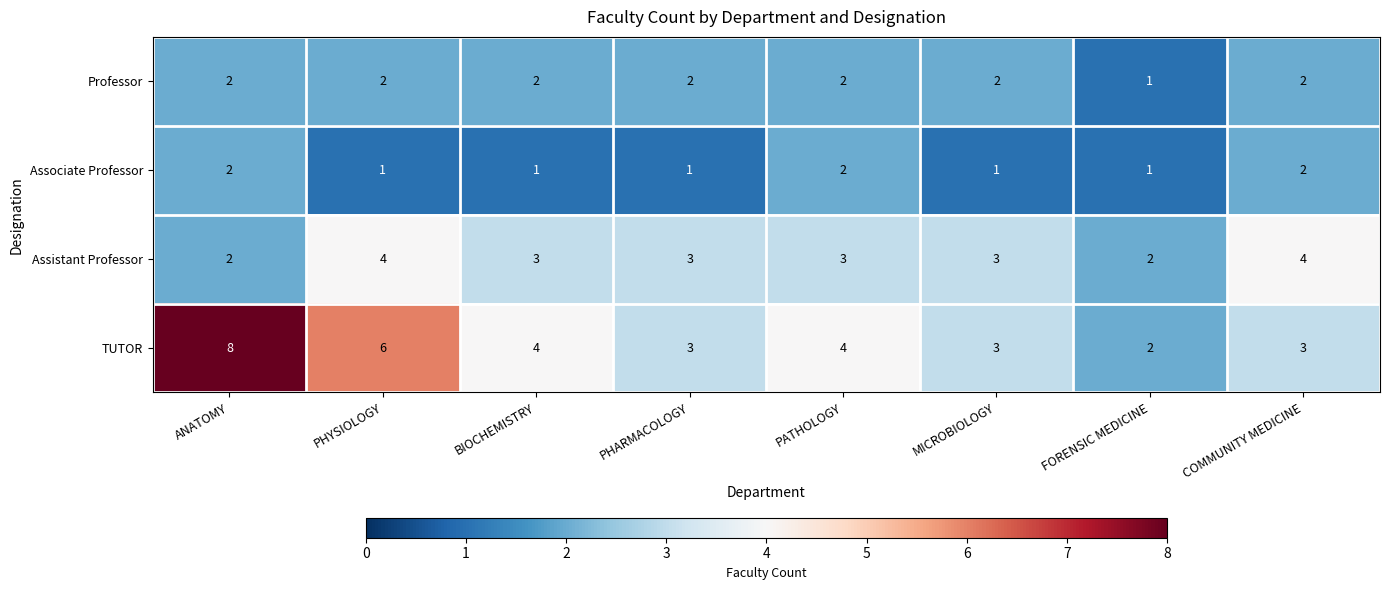

Which series has the largest total across all categories?

TUTOR